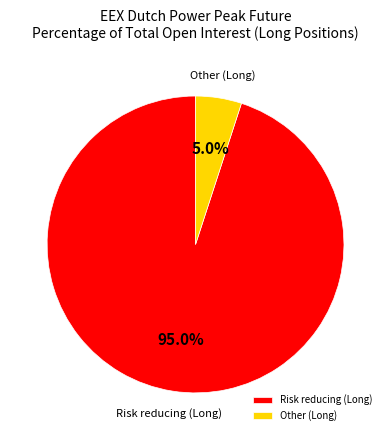

Combined, what portion of the pie is Other (Long) and Risk reducing (Long)?

100.0%